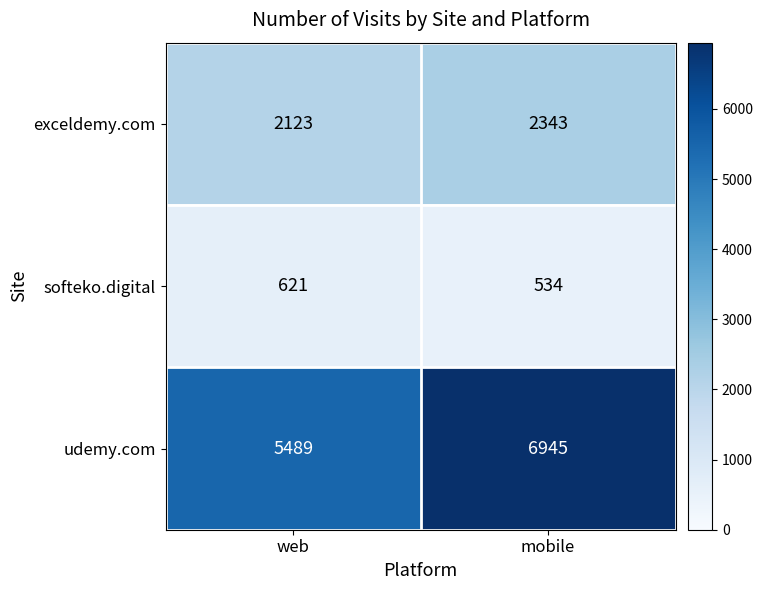

What is the greatest value displayed?

6945